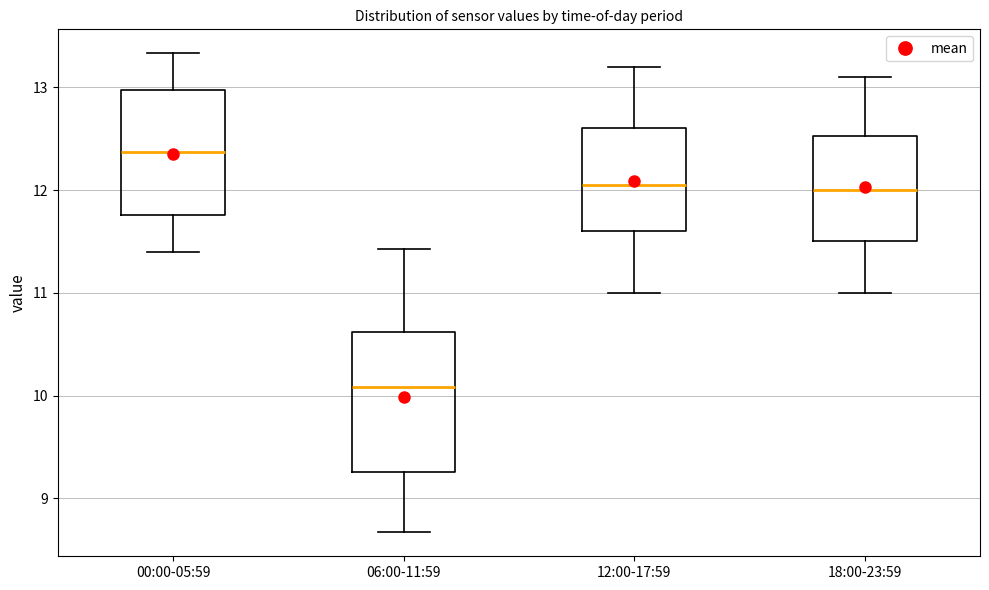

Reading left to right, read every box against the y-axis: the position of its median line, the range the box covers, and the ends of its whiskers. The values are not printed on the chart, so give them approximately, as read against the axis.

00:00-05:59: median 12.4, box 11.8 to 13.0, whiskers 11.4 to 13.3
06:00-11:59: median 10.1, box 9.3 to 10.6, whiskers 8.7 to 11.4
12:00-17:59: median 12.1, box 11.6 to 12.6, whiskers 11.0 to 13.2
18:00-23:59: median 12.0, box 11.5 to 12.5, whiskers 11.0 to 13.1